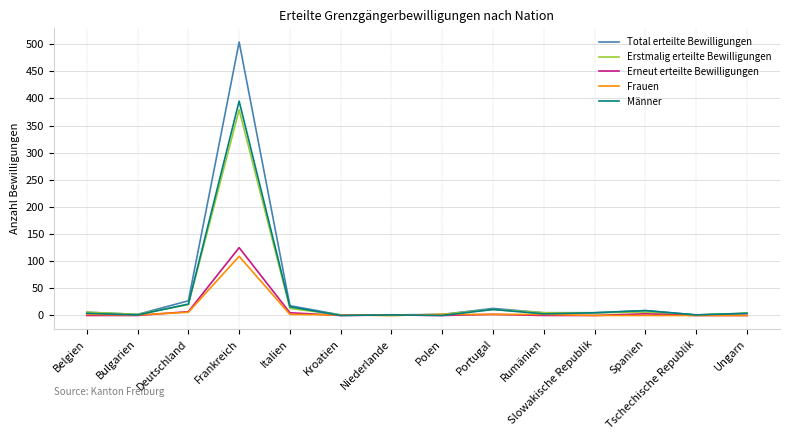

The Erneut erteilte Bewilligungen series shows 0 at Kroatien. True or false?

True